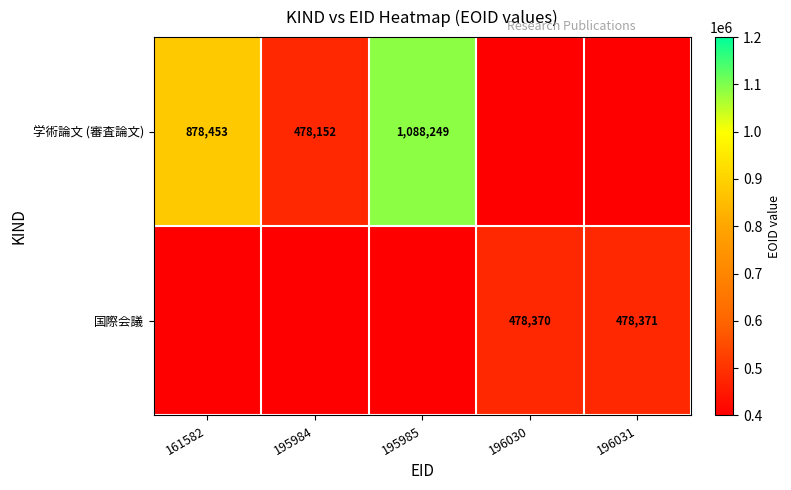

Which has a higher value, 196031 or 195985?

195985